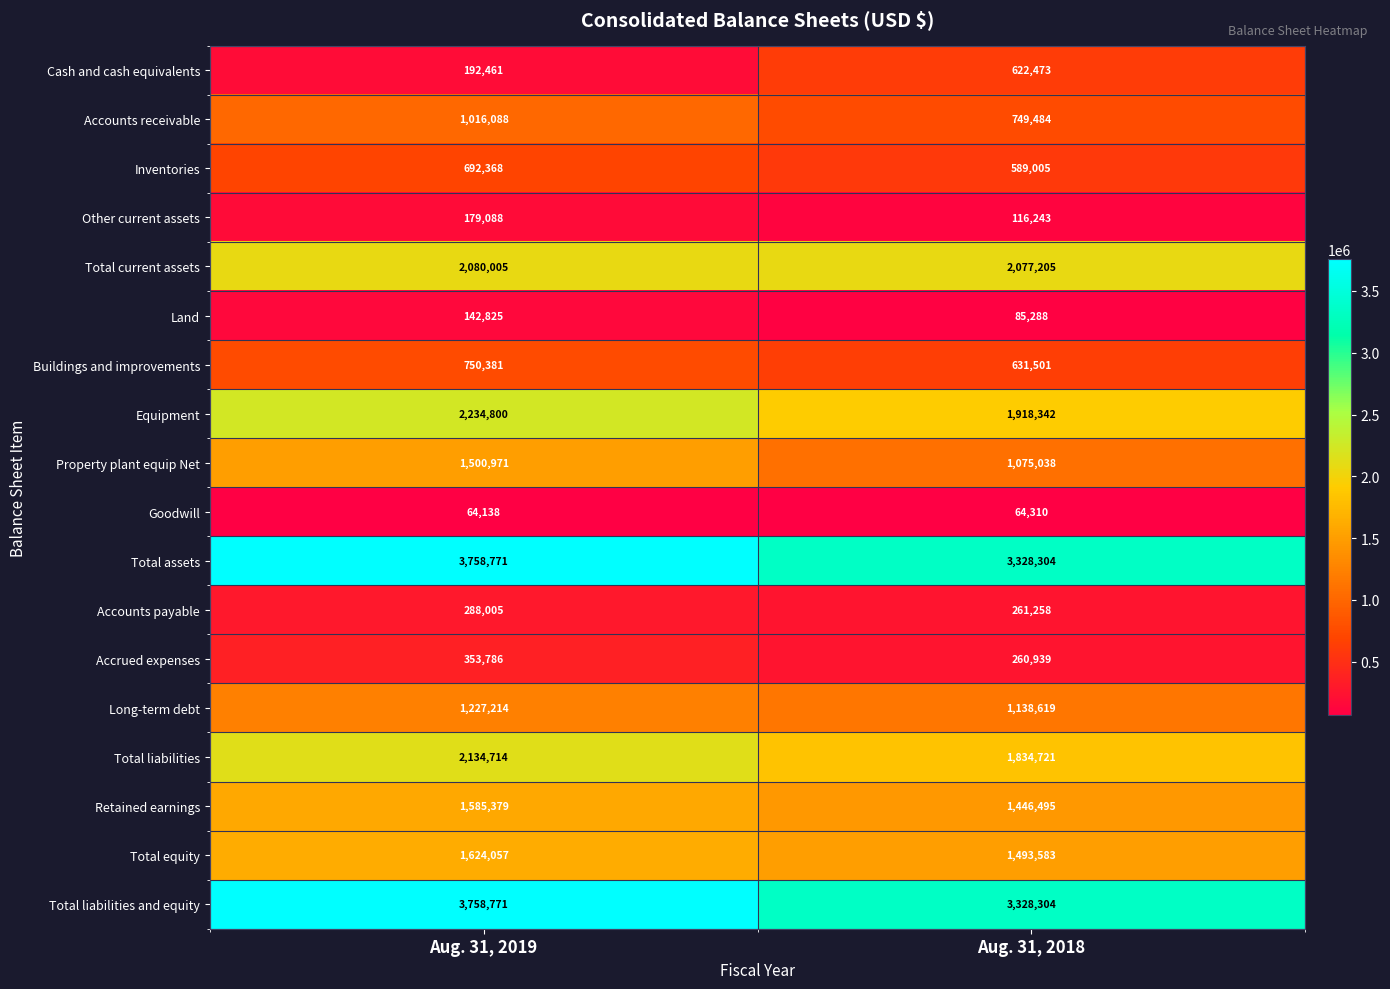

The Other current assets series shows 116243 at Aug. 31, 2018. True or false?

True